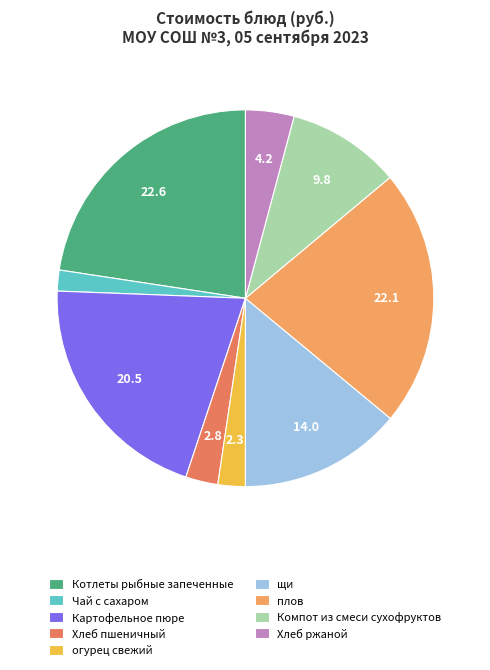

Which category has the biggest portion of the pie?

Котлеты рыбные запеченные